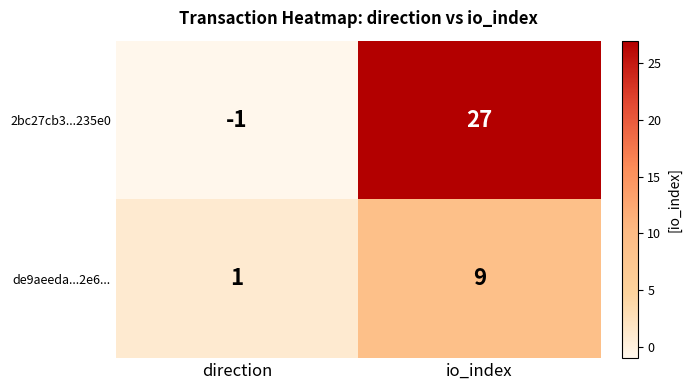

Count the number of data series in this chart.

2